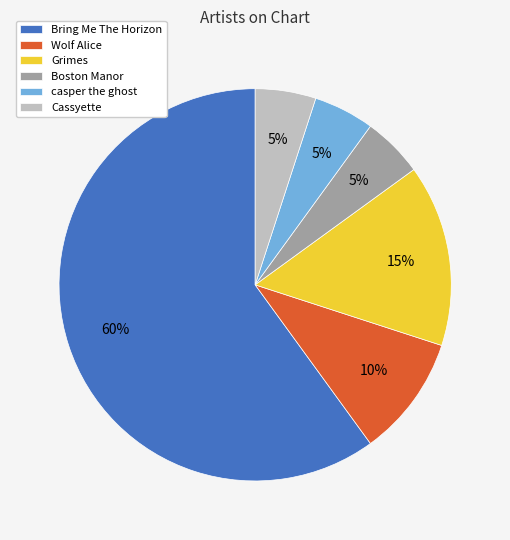

Which category has the biggest portion of the pie?

Bring Me The Horizon